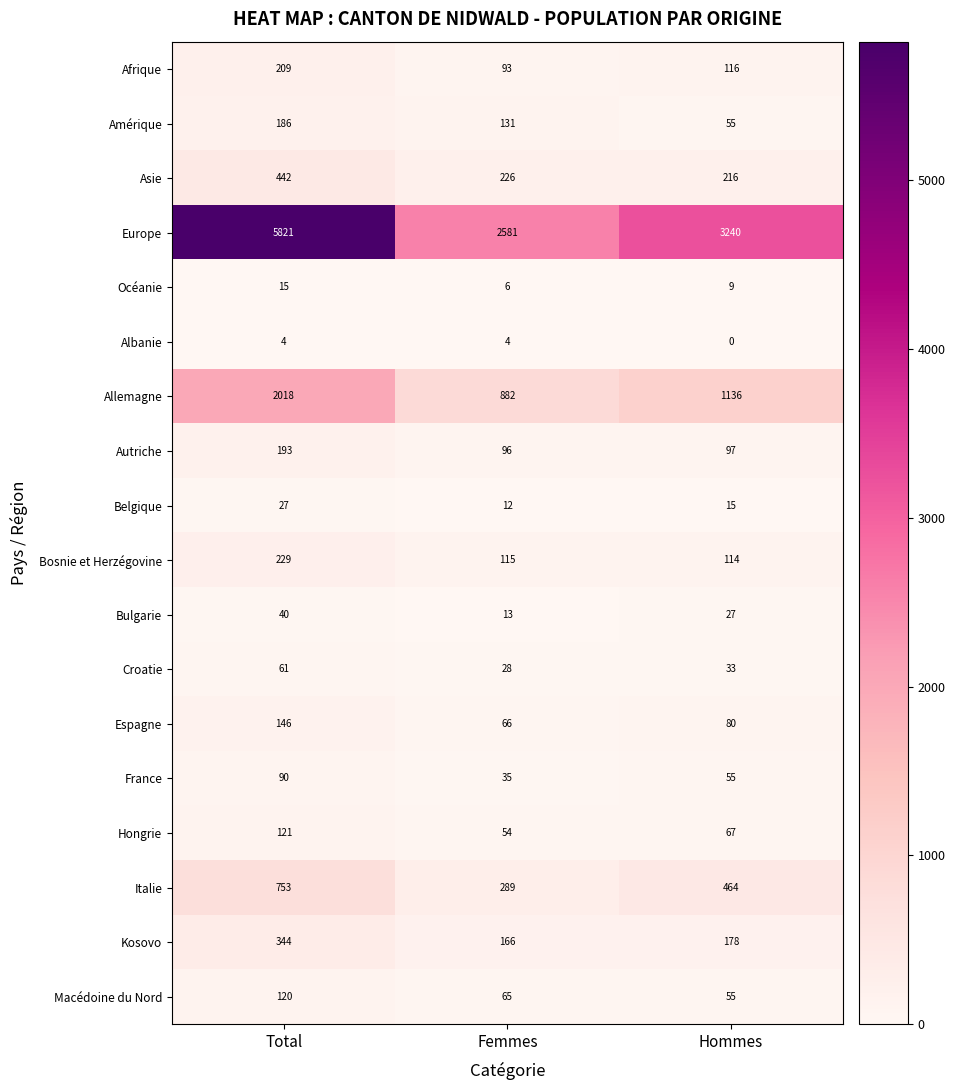

Rank the categories by Asie value from highest to lowest.

Total, Femmes, Hommes